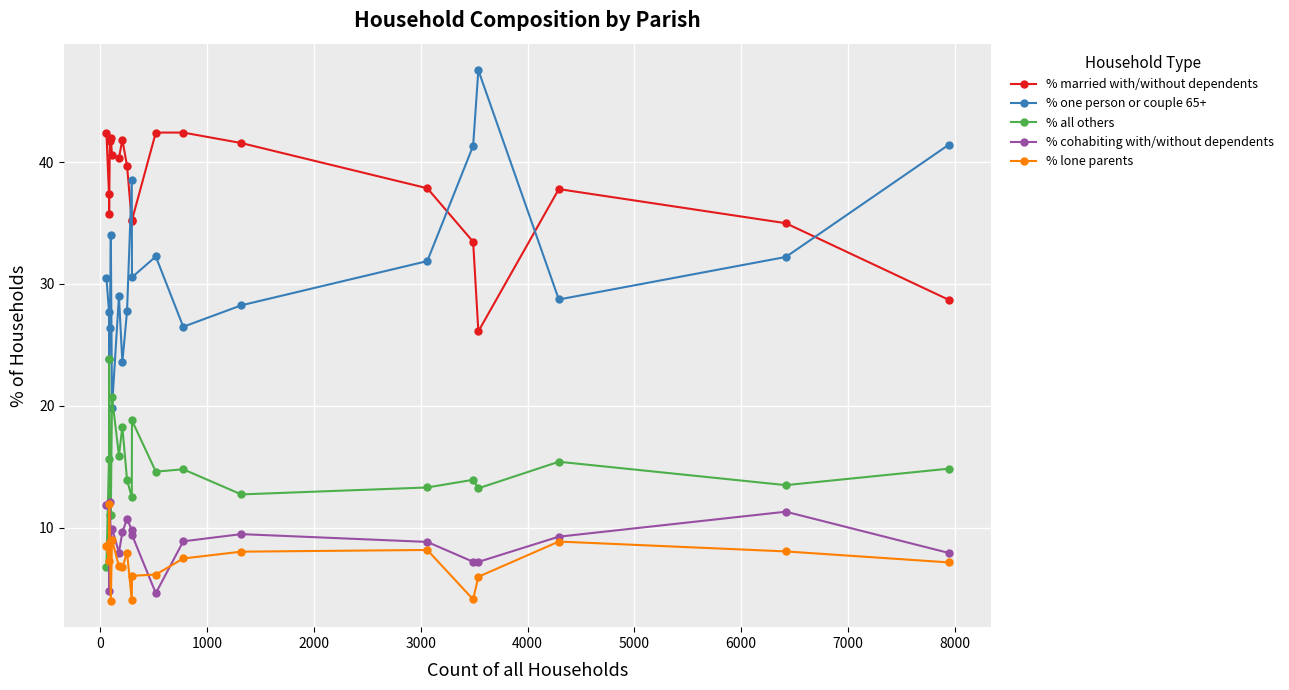

Which series has the largest range (max minus min)?

% one person or couple 65+